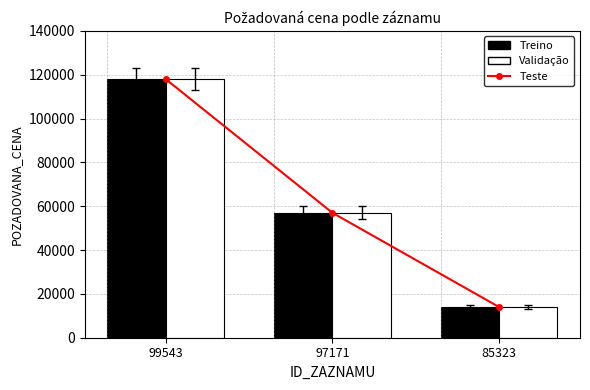

How many groups of bars are there?

3